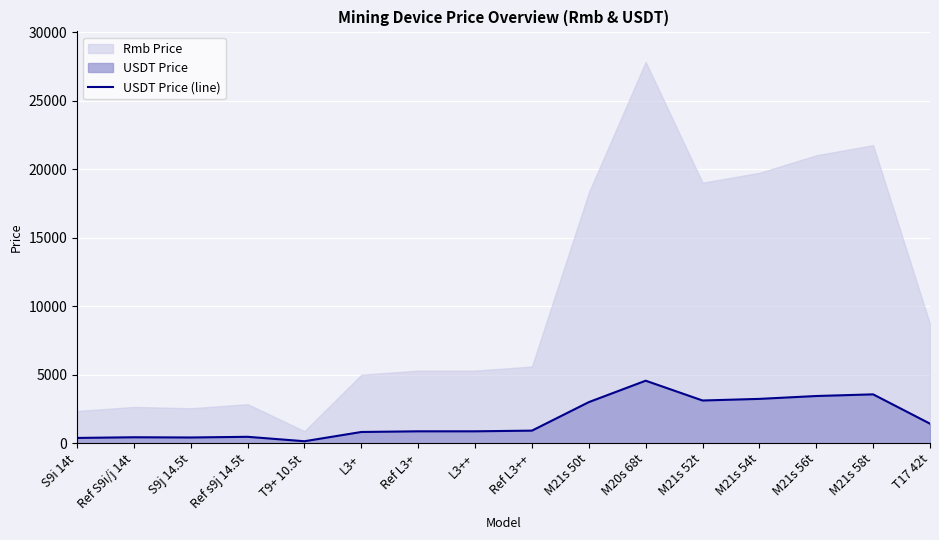

How many interior local valleys (lower than both neighbors) does the data have?

3